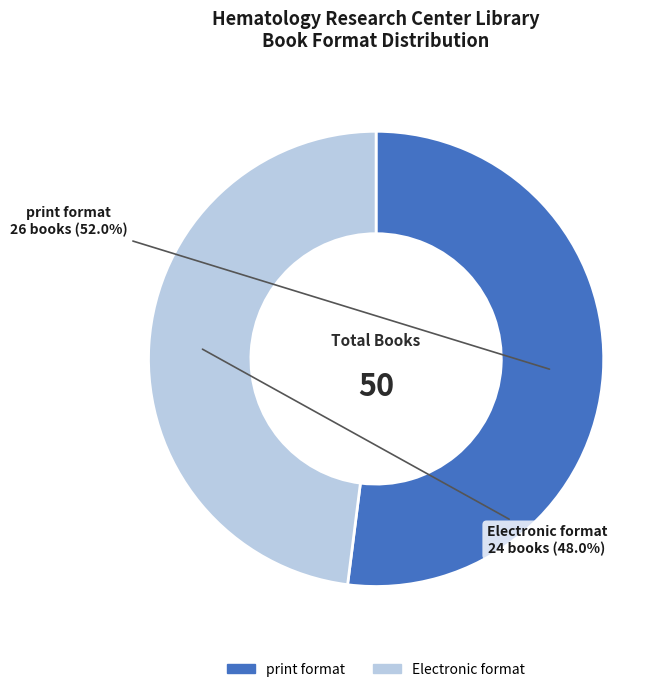

What percentage is the Electronic format slice, to the nearest percent?

48%